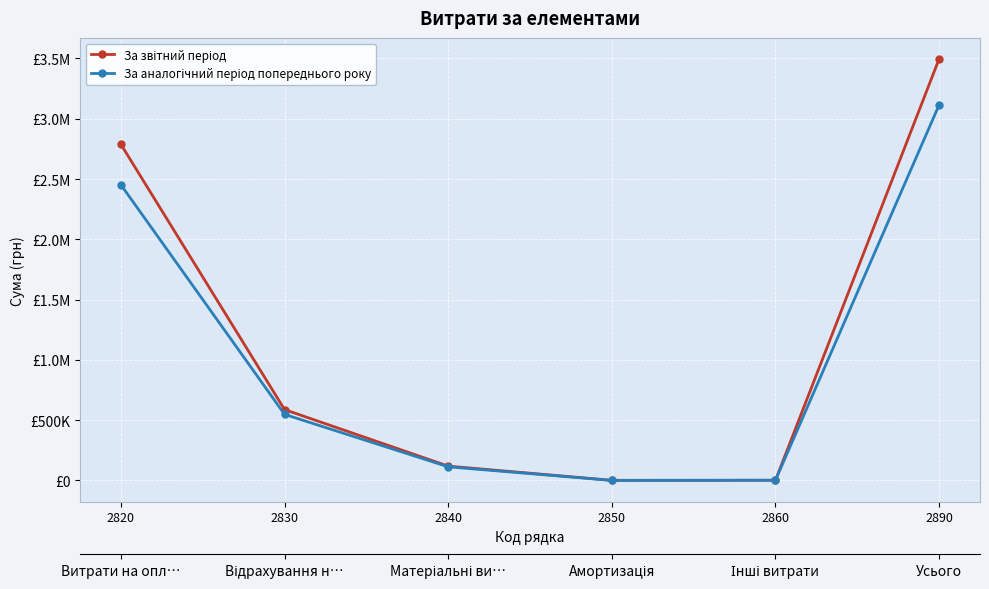

After their last crossing, which series has the higher values: За аналогічний період попереднього року or За звітний період?

За звітний період